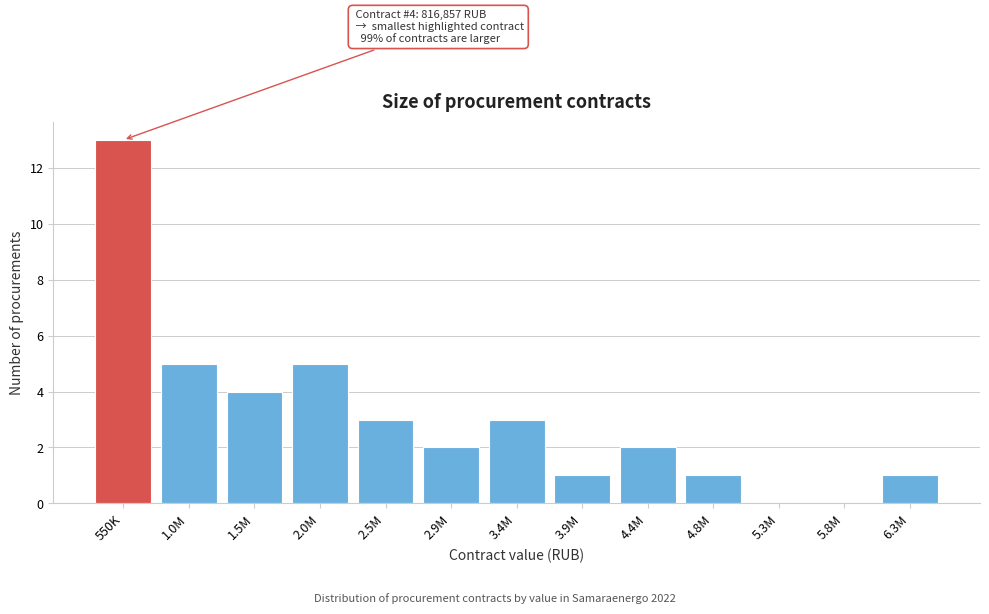

Reading left to right, list all the values displayed in this chart.

550K=13	1.0M=5	1.5M=4	2.0M=5	2.5M=3	2.9M=2	3.4M=3	3.9M=1	4.4M=2	4.8M=1	5.3M=0	5.8M=0	6.3M=1